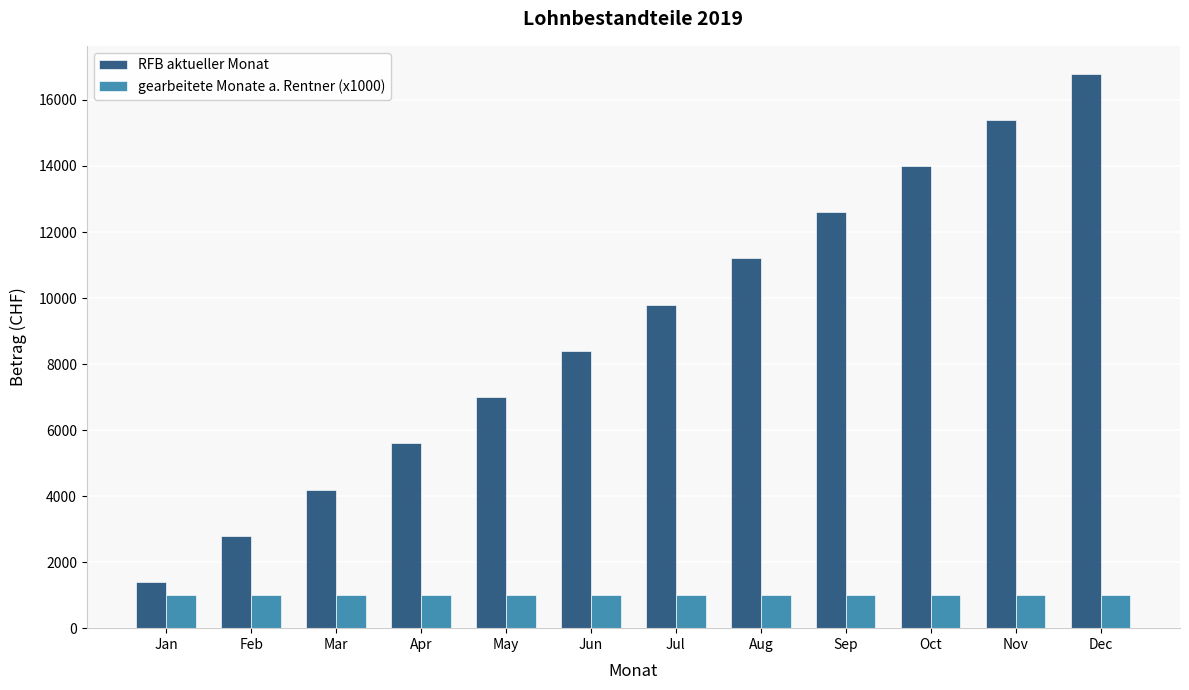

At which label does RFB aktueller Monat reach its peak?

Dec